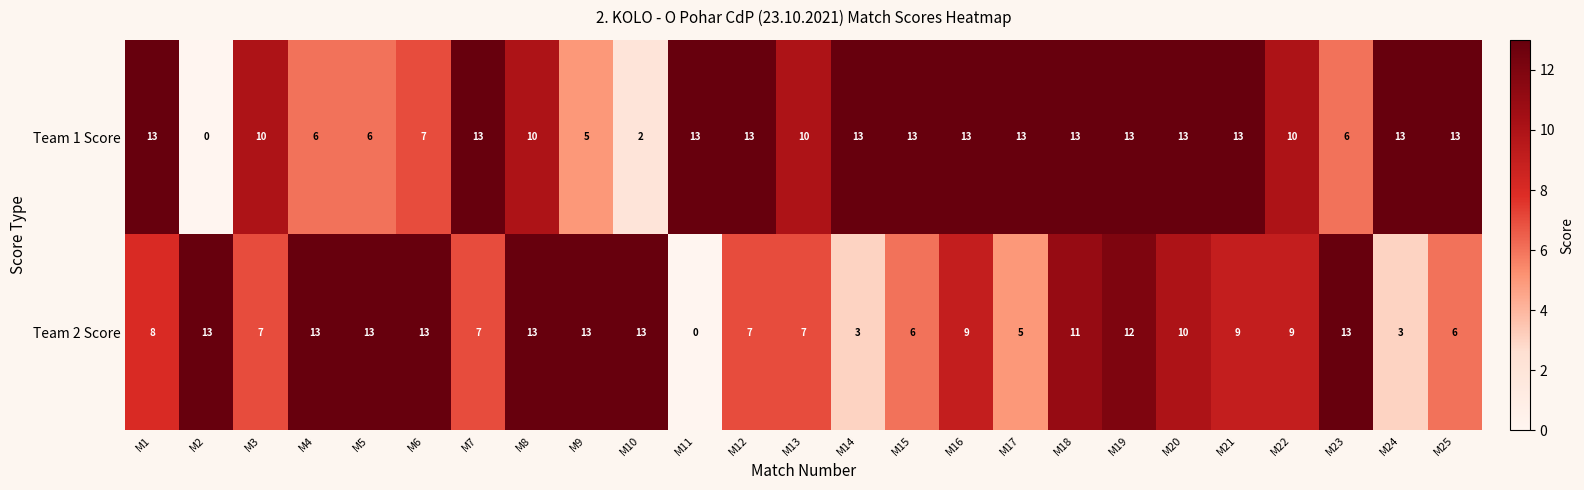

What is the difference between the highest and lowest values at M25?

7